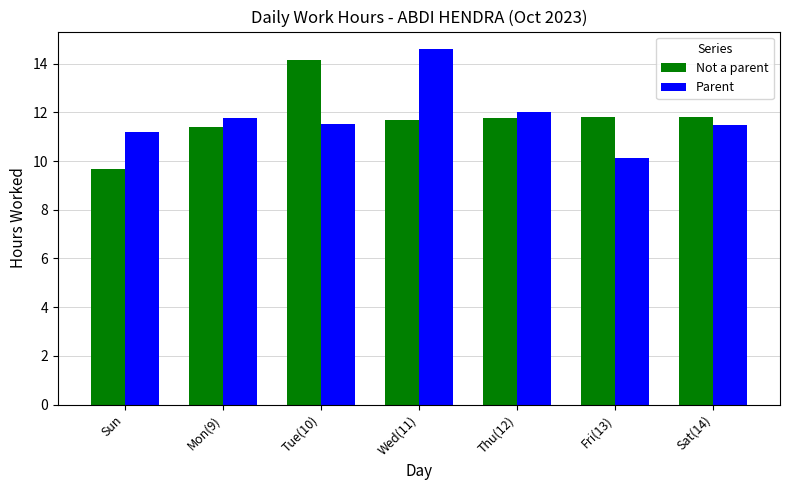

Is the value of Parent at Sun greater than the value of Not a parent at Thu(12)?

No